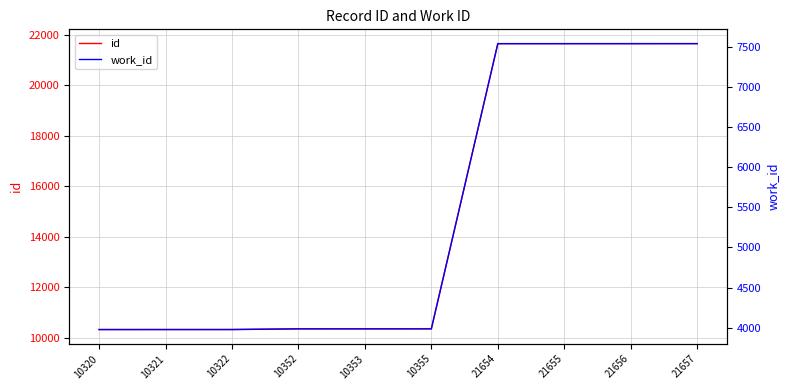

True or false: work_id and id intersect in this chart.

False